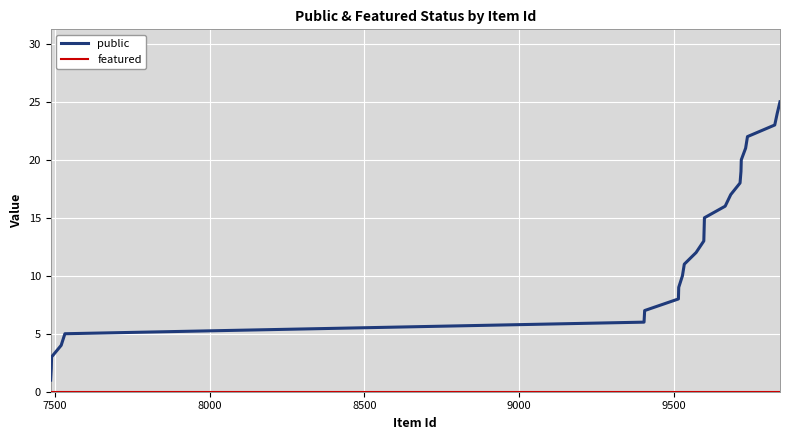

What is the maximum value for public?

25